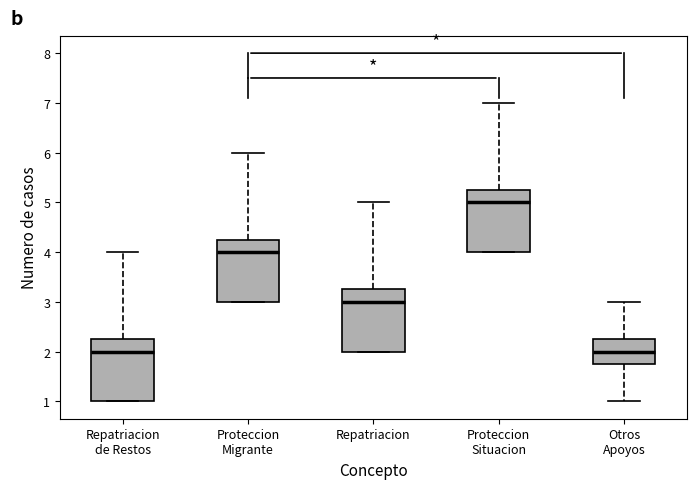

Reading left to right, read every box against the y-axis: the position of its median line, the range the box covers, and the ends of its whiskers. The values are not printed on the chart, so give them approximately, as read against the axis.

Repatriacion de Restos: median 2.0, box 1.0 to 2.3, whiskers 1.0 to 4.0
Proteccion Migrante: median 4.0, box 3.0 to 4.3, whiskers 3.0 to 6.0
Repatriacion: median 3.0, box 2.0 to 3.3, whiskers 2.0 to 5.0
Proteccion Situacion: median 5.0, box 4.0 to 5.3, whiskers 4.0 to 7.0
Otros Apoyos: median 2.0, box 1.8 to 2.3, whiskers 1.0 to 3.0